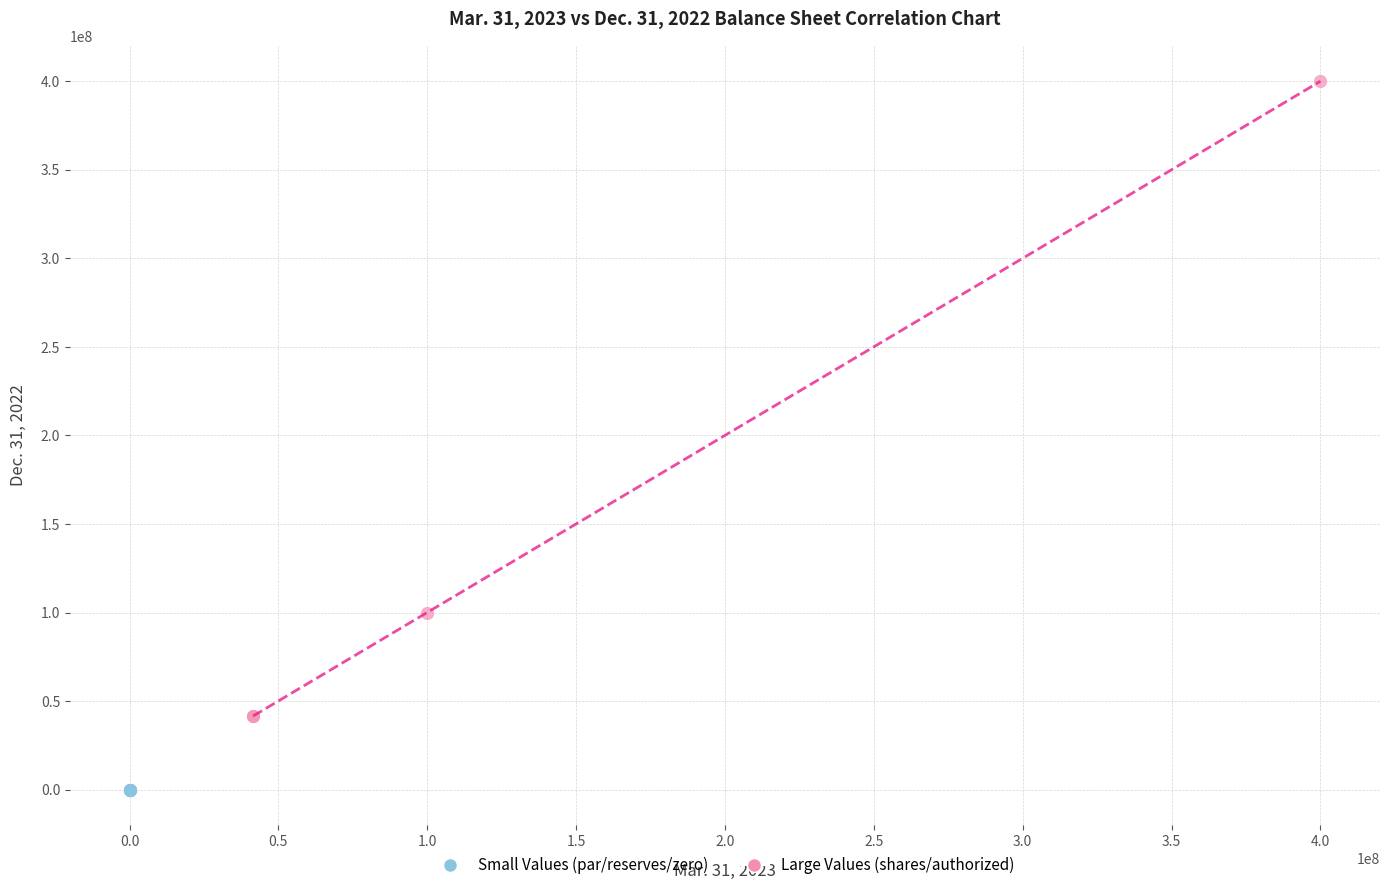

Which series reaches the minimum Y coordinate?

Small Values (par/reserves/zero)